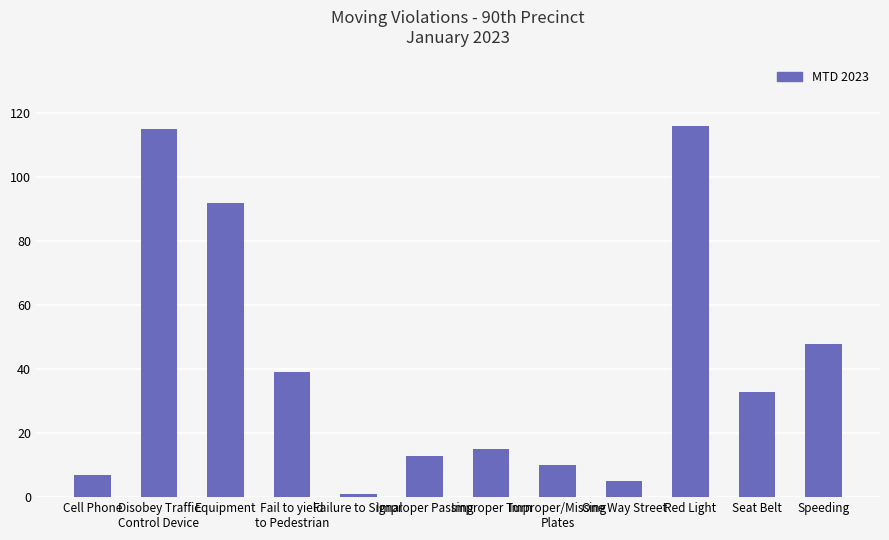

What is the maximum value shown in the chart?

116